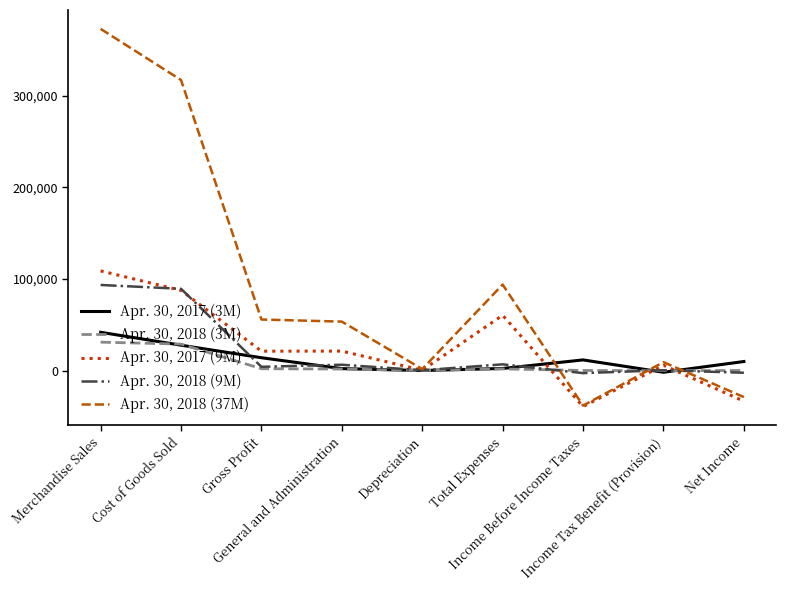

How many lines are shown in the chart?

5